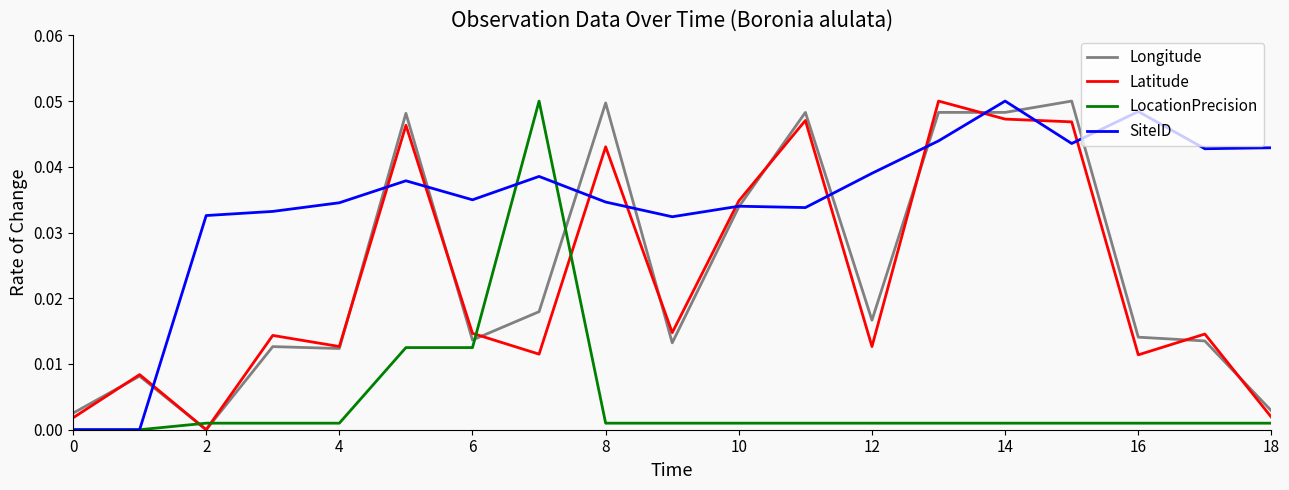

What is the sum of all SiteID values?

0.7